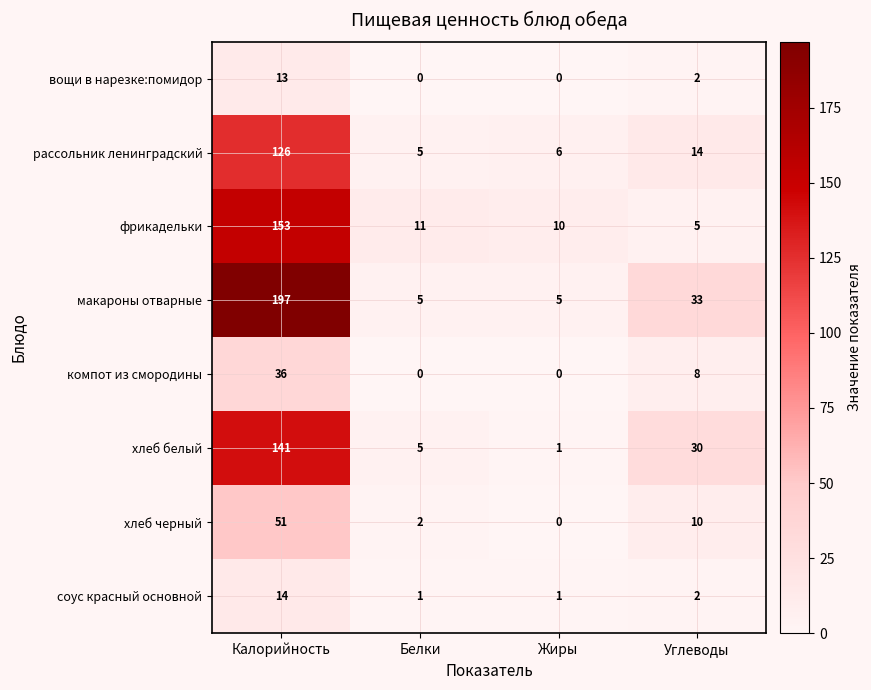

At which category is the sum across all series the highest?

Калорийность